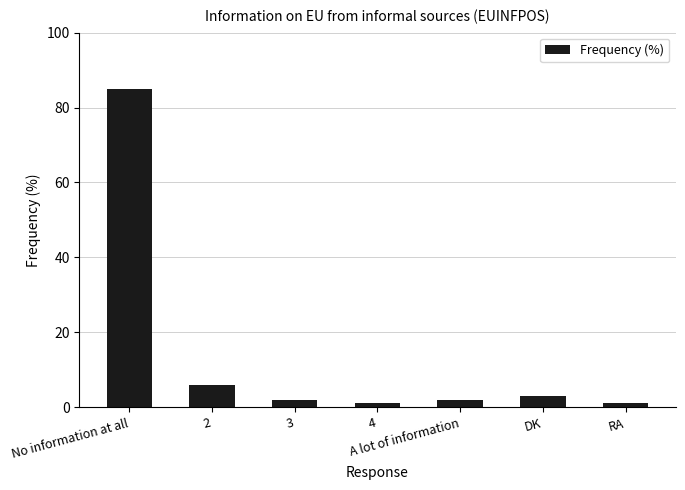

How many bars are there in total?

7